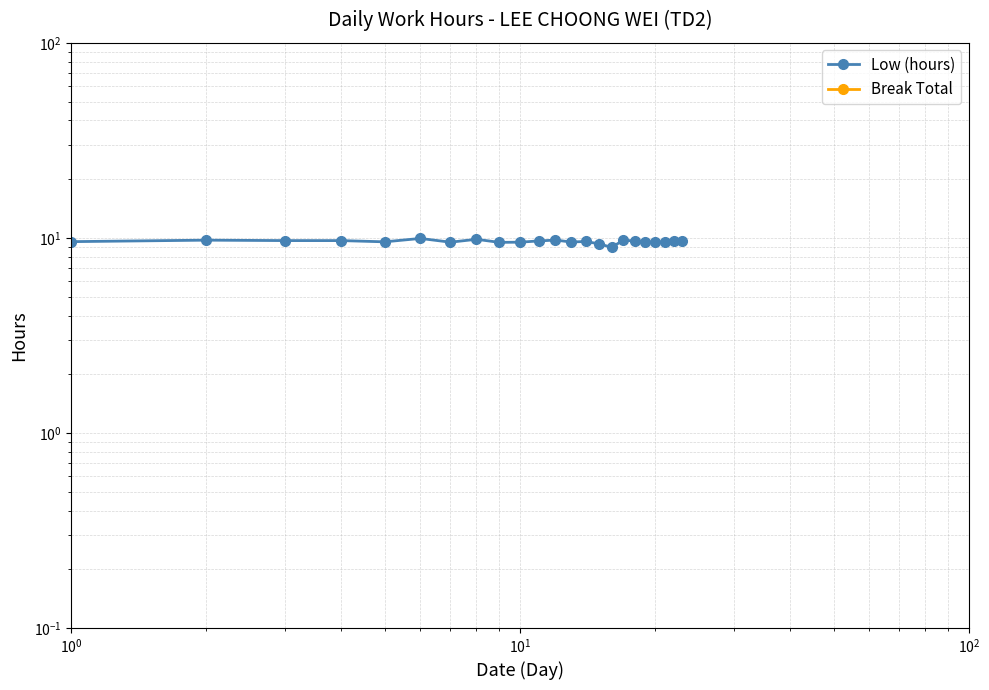

True or false: Low (hours) and Break Total intersect in this chart.

False